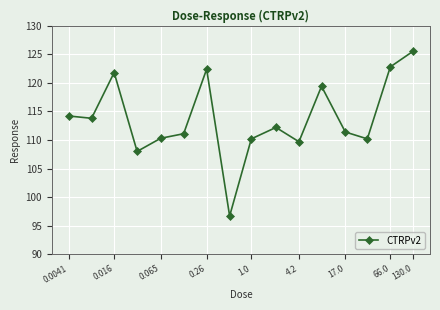

What is the sum of all values?

1819.7